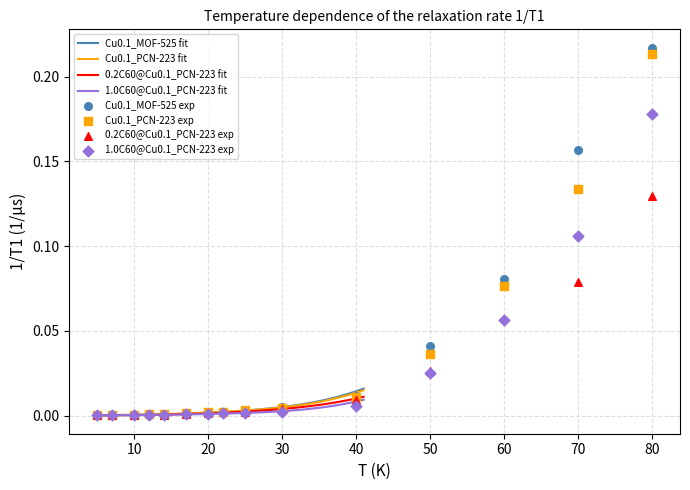

Which series contains the lowest Y value?

0.2C60@Cu0.1_PCN-223 fit